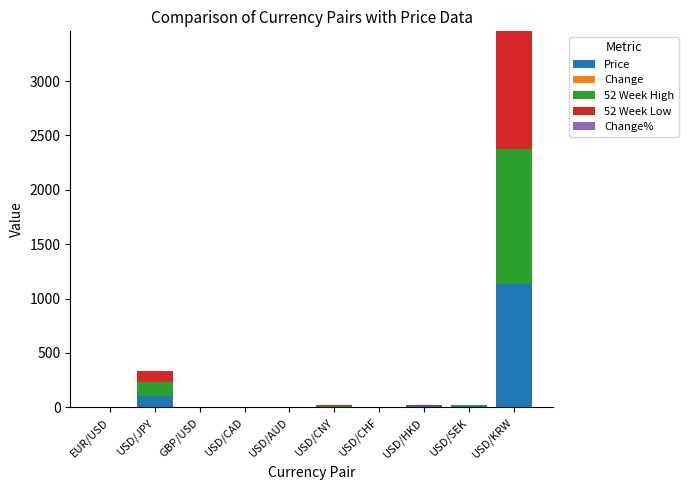

How many distinct data groups are displayed?

5